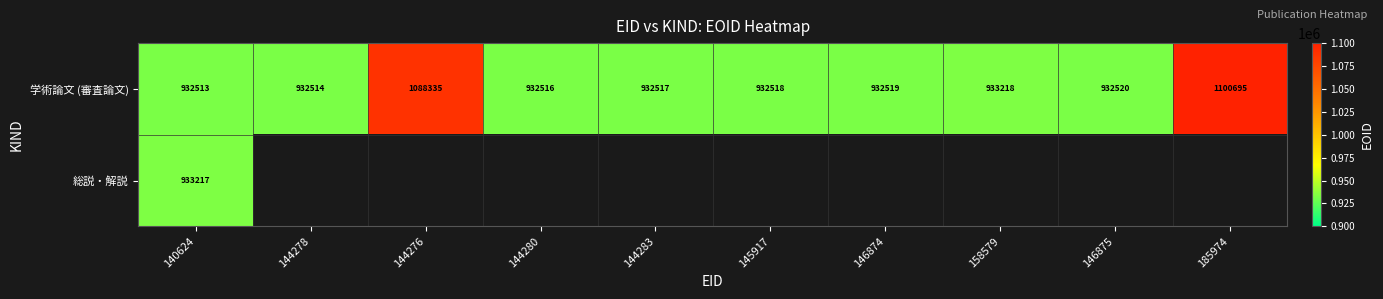

Which category has the lowest value in the 学術論文 (審査論文) series?

140624